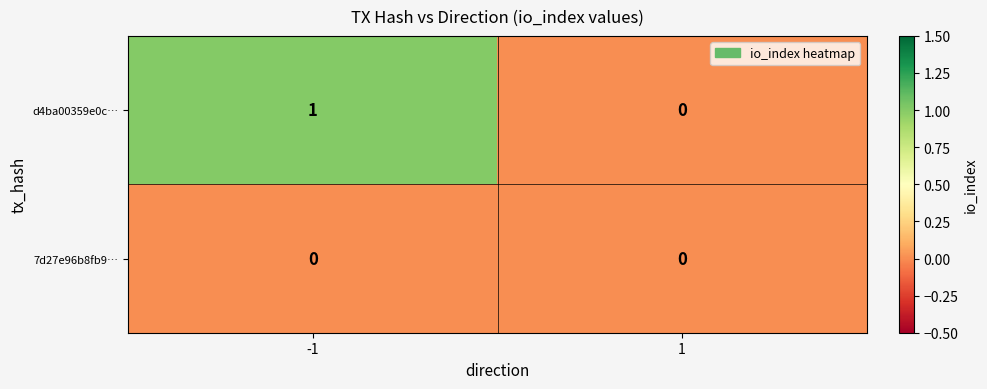

Which series has the largest total across all categories?

d4ba00359e0c…